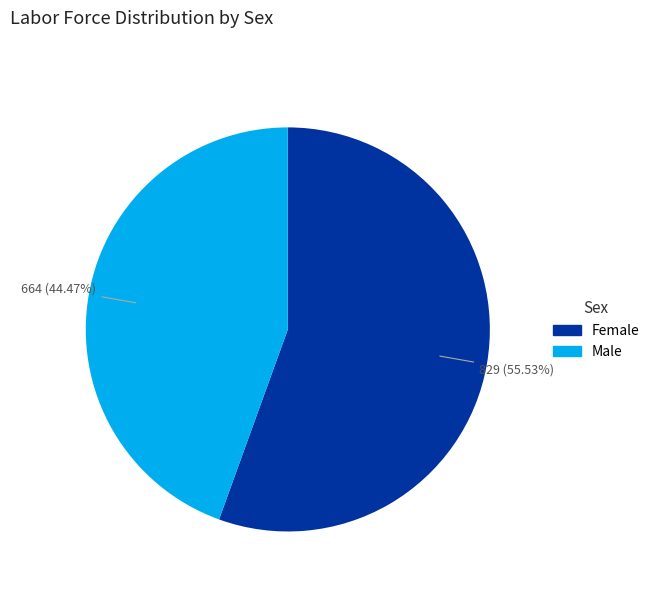

Is Male the majority of the pie?

No